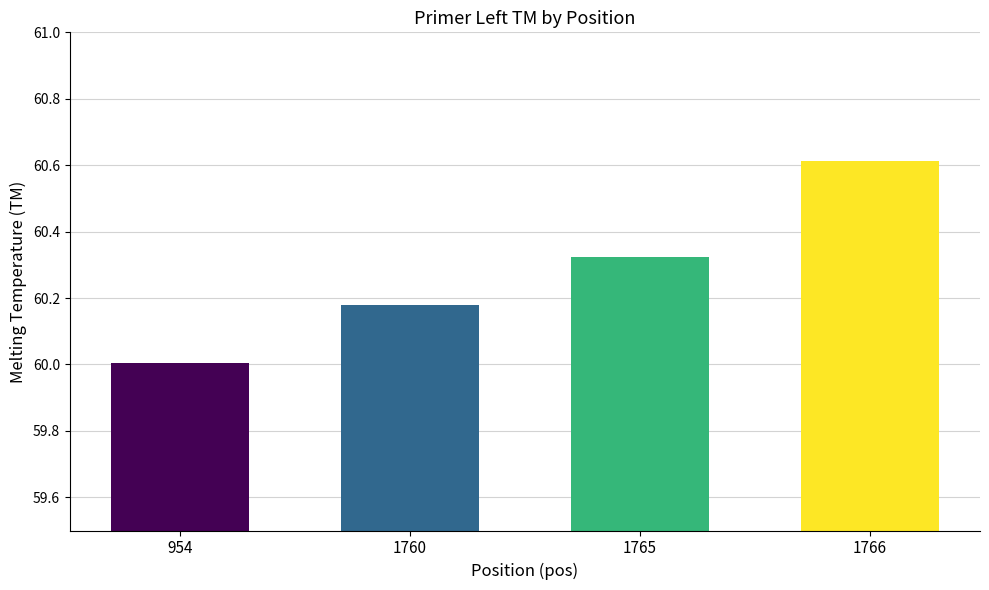

What is the sum of all values?

241.1